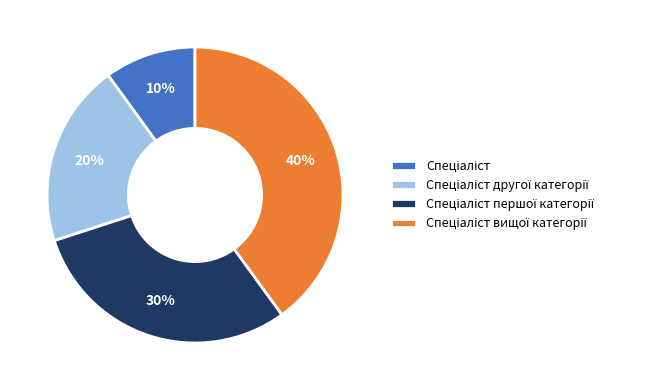

Is there a majority slice in this chart?

No